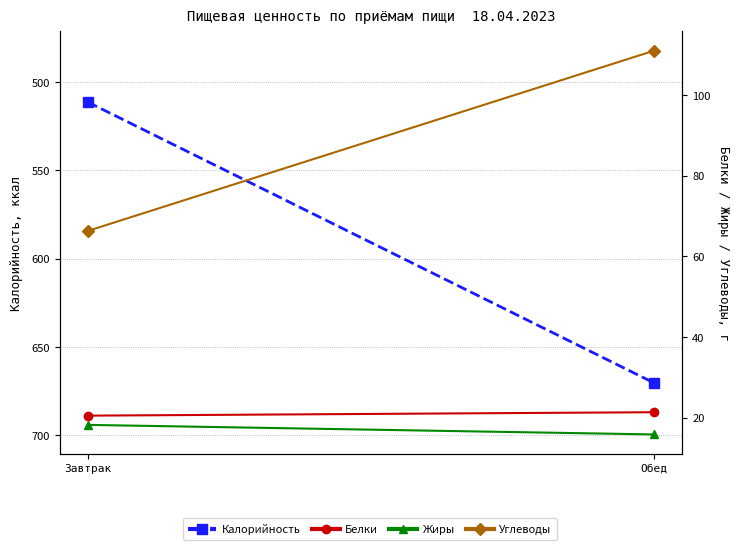

How many data points in Белки are above 21?

1